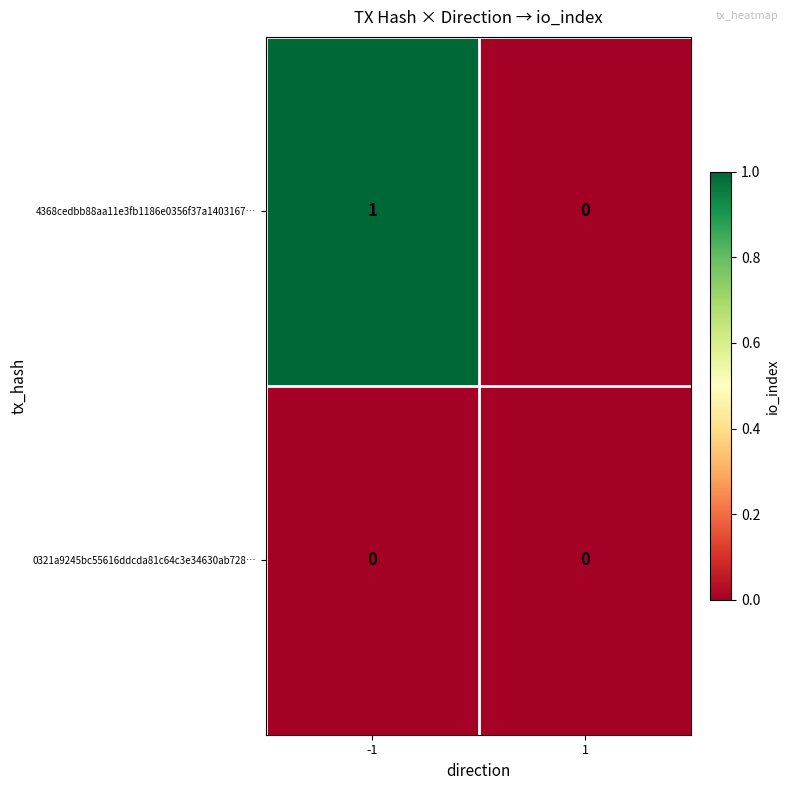

Count the number of data series in this chart.

2